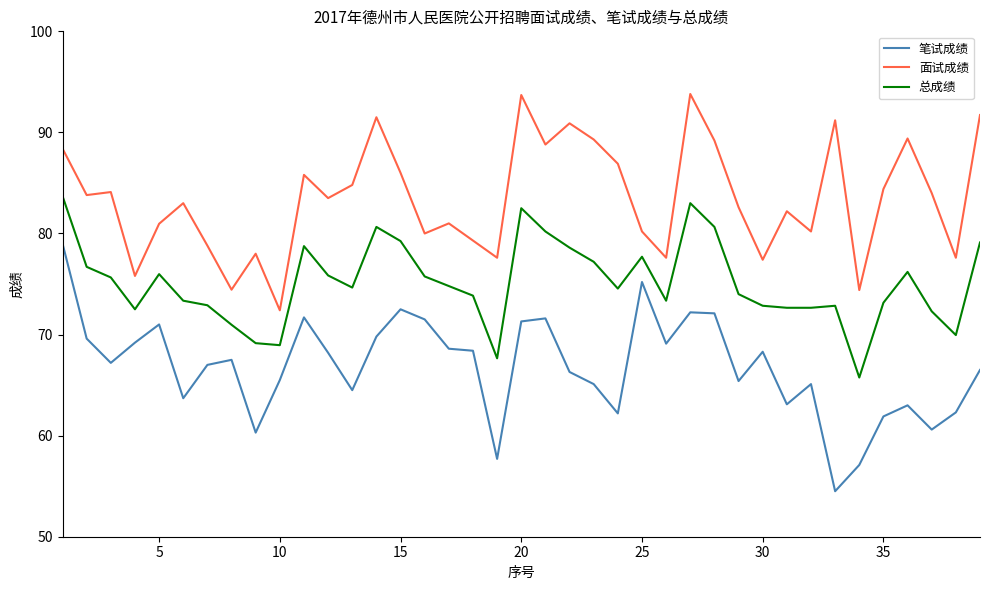

What is the highest value of the 总成绩 series?

83.7